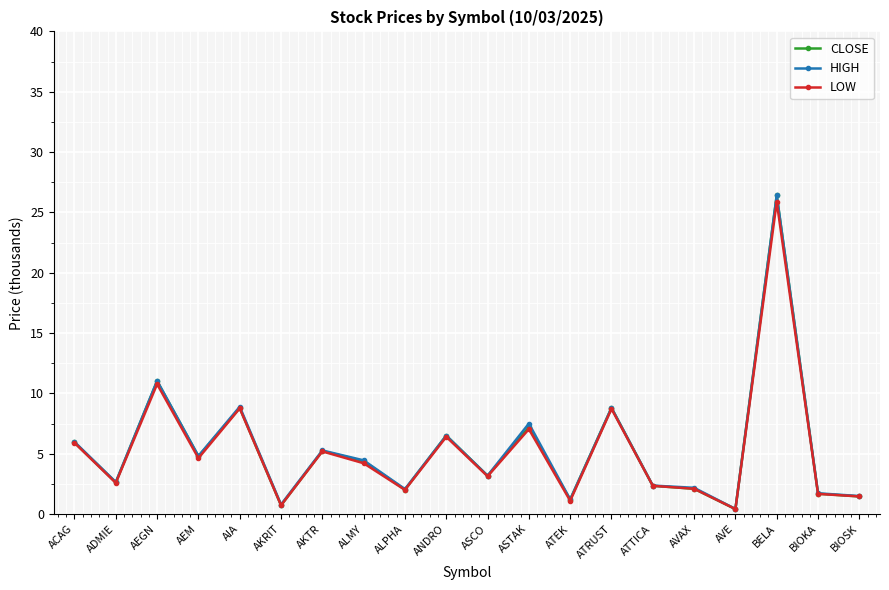

Where is the first local maximum for HIGH?

AEGN